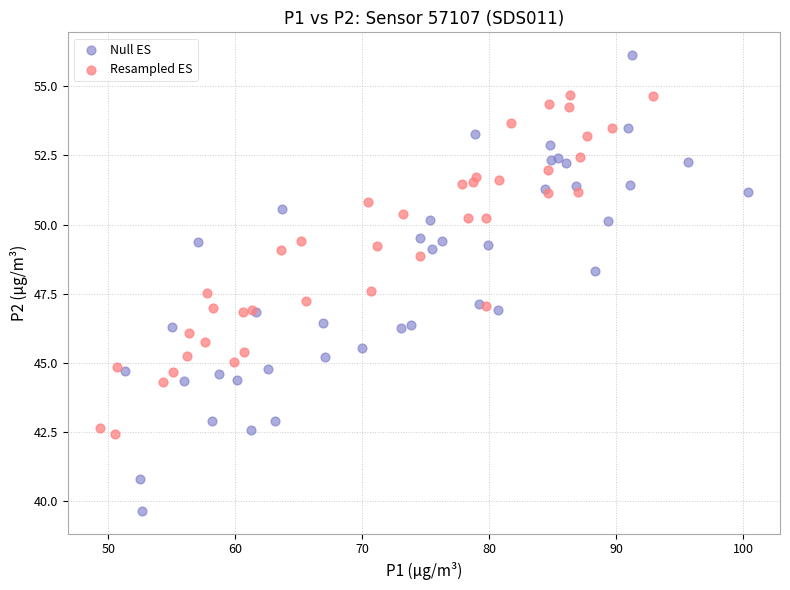

What are all the series names shown in the legend?

Null ES, Resampled ES